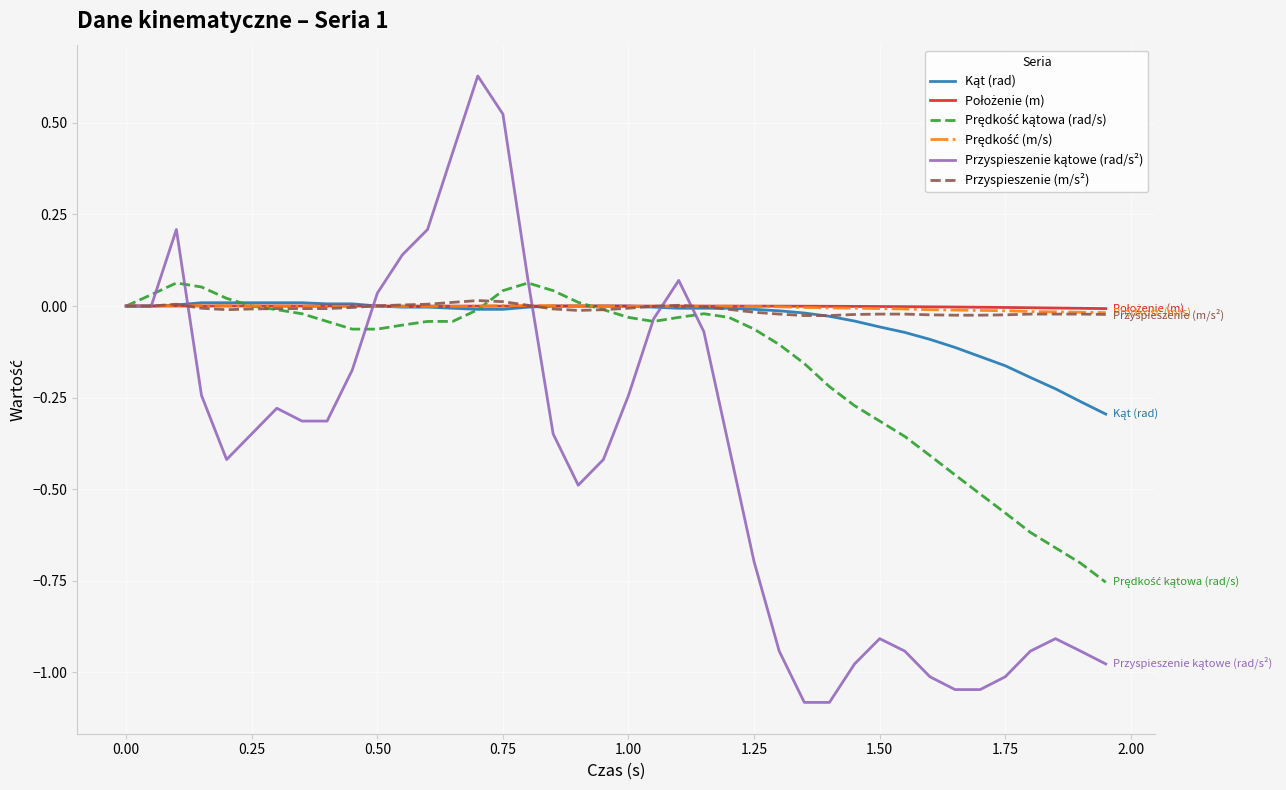

What is the minimum value shown in the chart?

-1.1